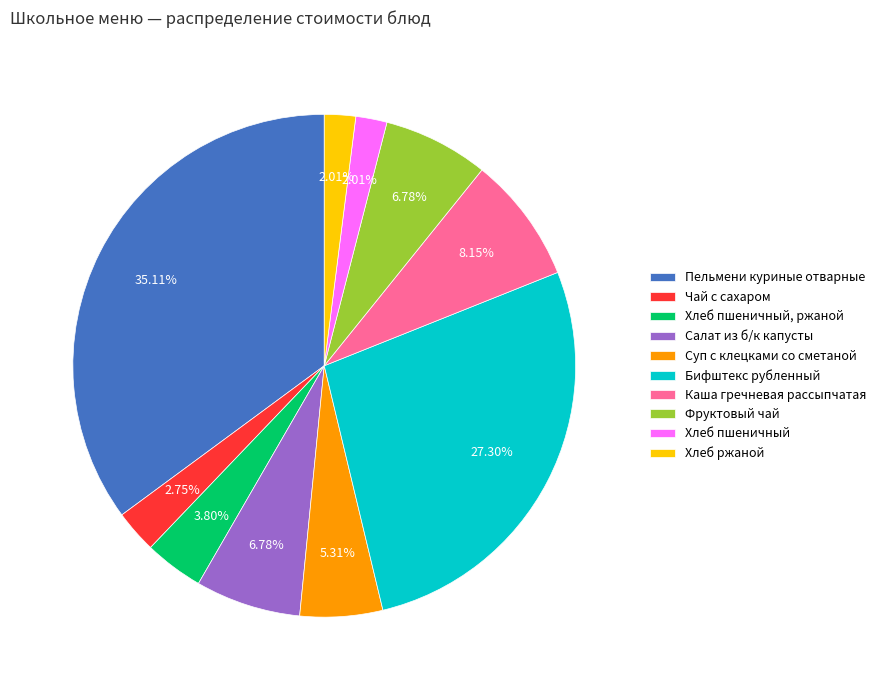

True or false: Бифштекс рубленный accounts for 27% of the total.

True